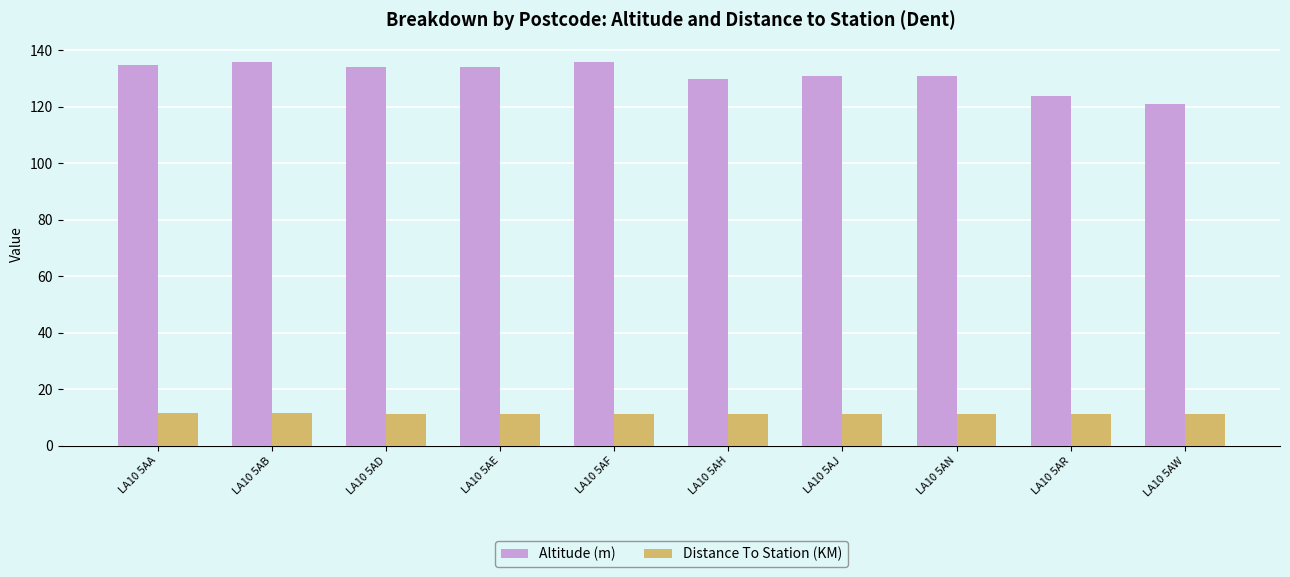

Which series has the widest spread of values?

Altitude (m)